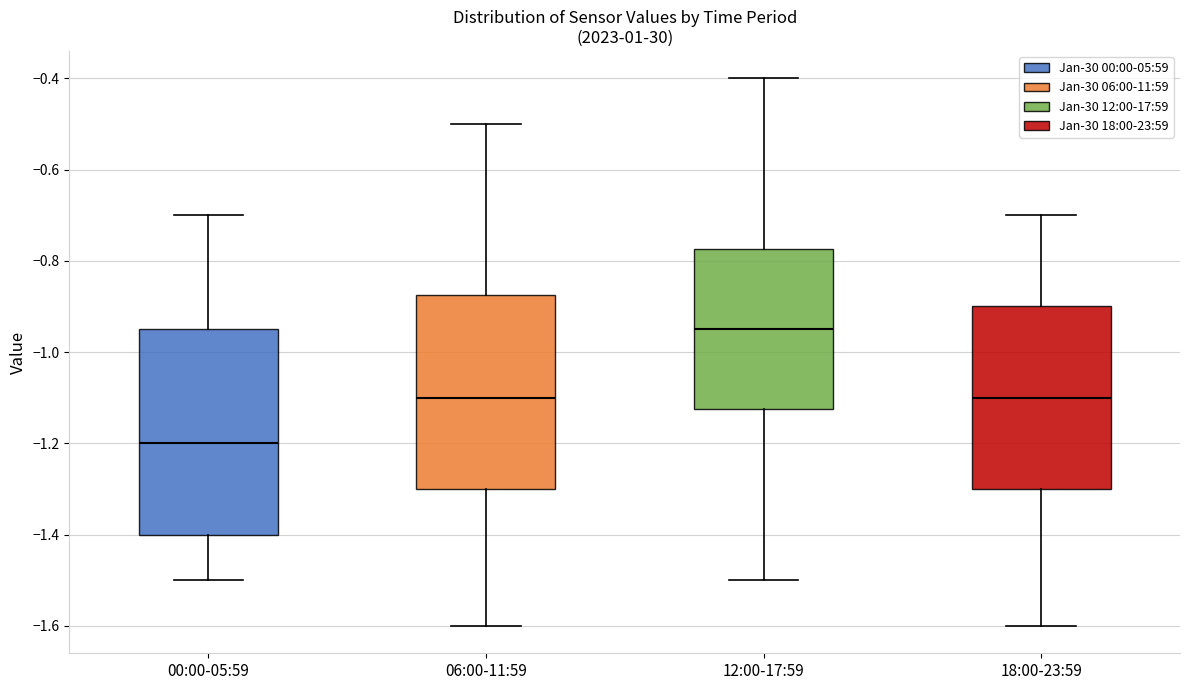

Reading left to right, read every box against the y-axis: the position of its median line, the range the box covers, and the ends of its whiskers. The values are not printed on the chart, so give them approximately, as read against the axis.

00:00-05:59: median -1.20, box -1.40 to -0.94, whiskers -1.50 to -0.70
06:00-11:59: median -1.10, box -1.30 to -0.88, whiskers -1.60 to -0.50
12:00-17:59: median -0.94, box -1.12 to -0.78, whiskers -1.50 to -0.40
18:00-23:59: median -1.10, box -1.30 to -0.90, whiskers -1.60 to -0.70